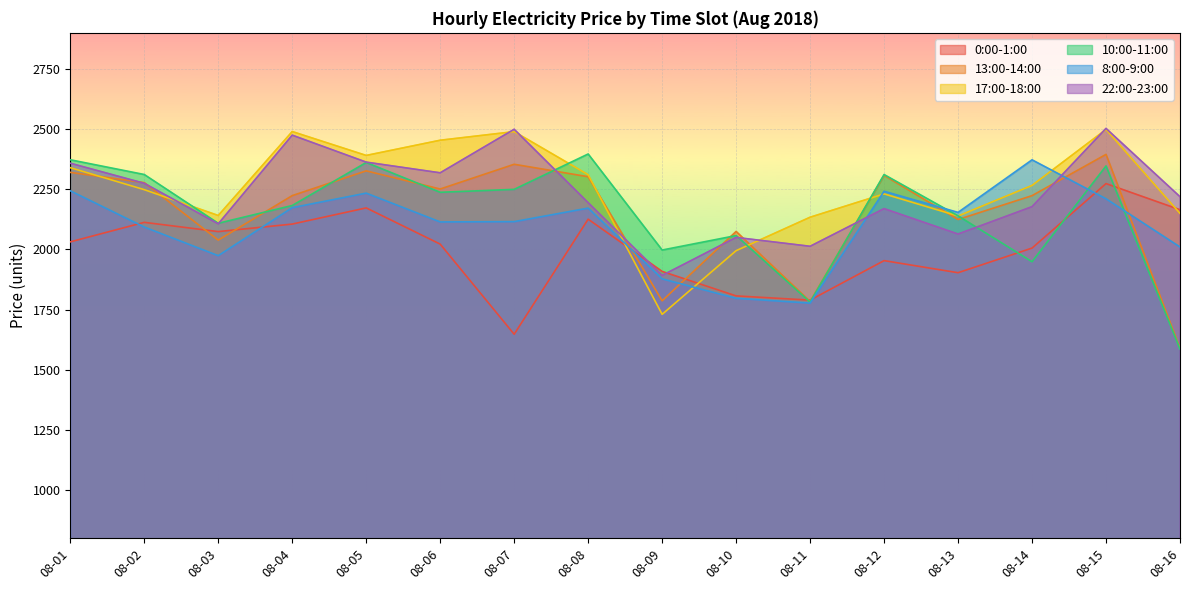

Which series has the widest spread of values?

10:00-11:00